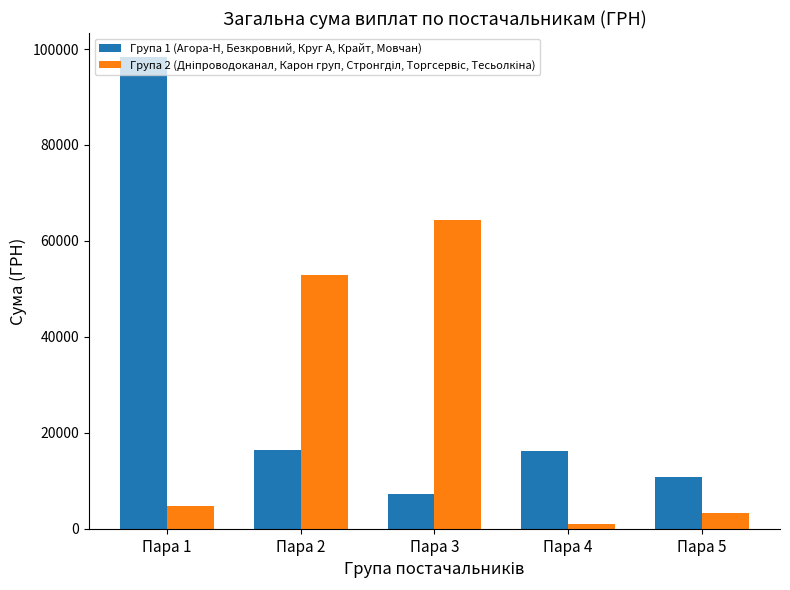

How many bars are there in total?

10